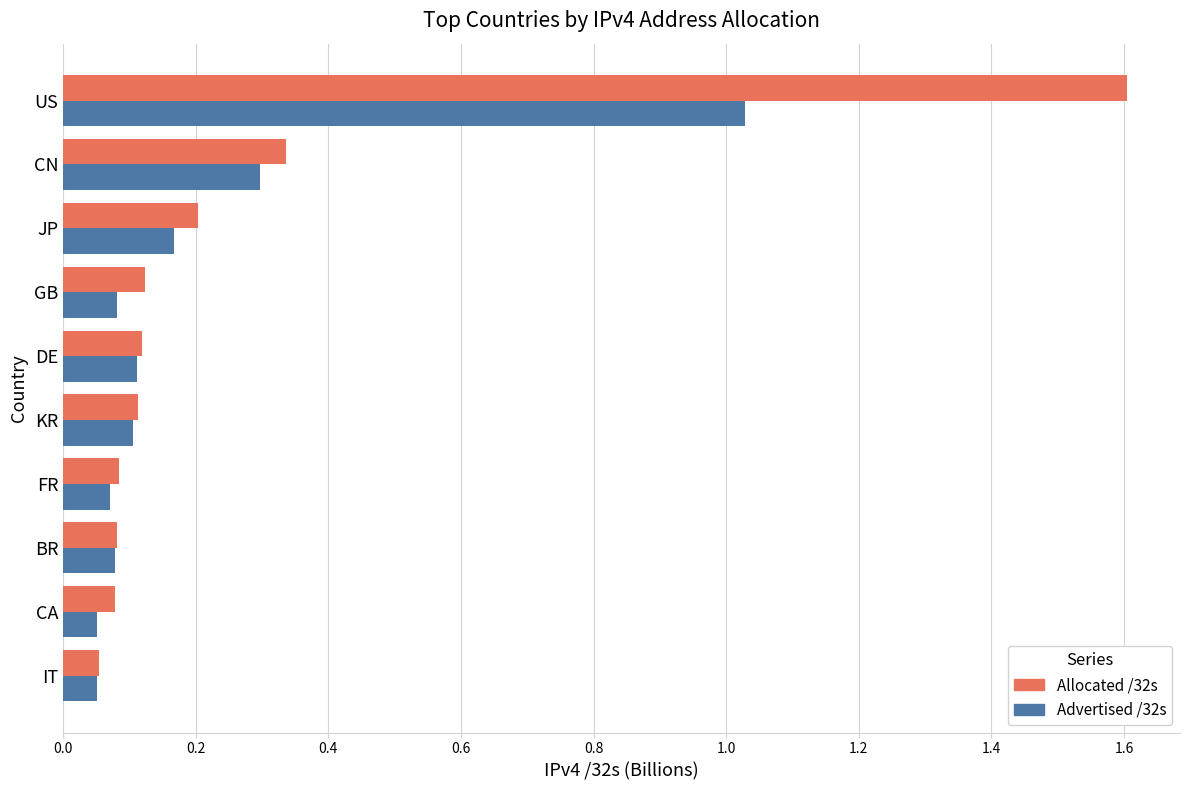

Is it true that Allocated /32s equals 0.0 at GB?

False